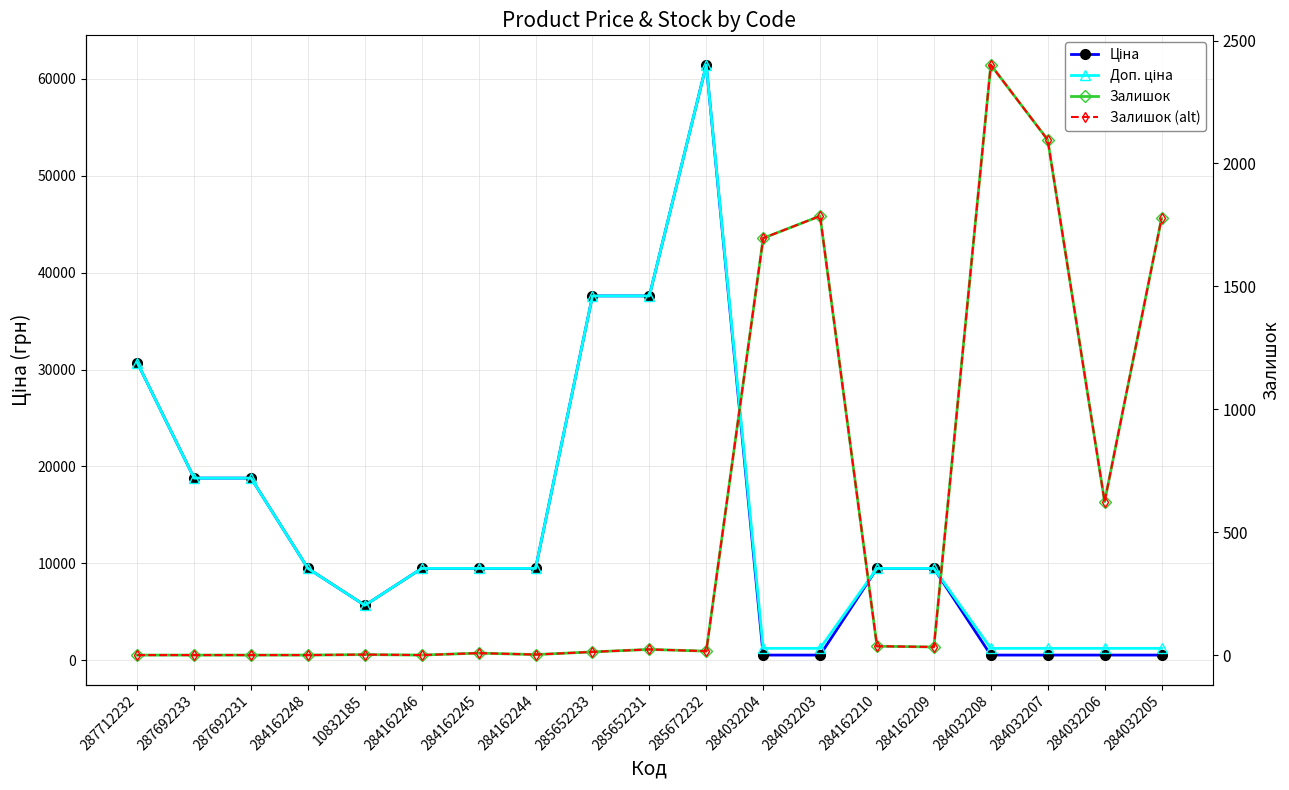

Which series has the largest total across all categories?

Доп. ціна